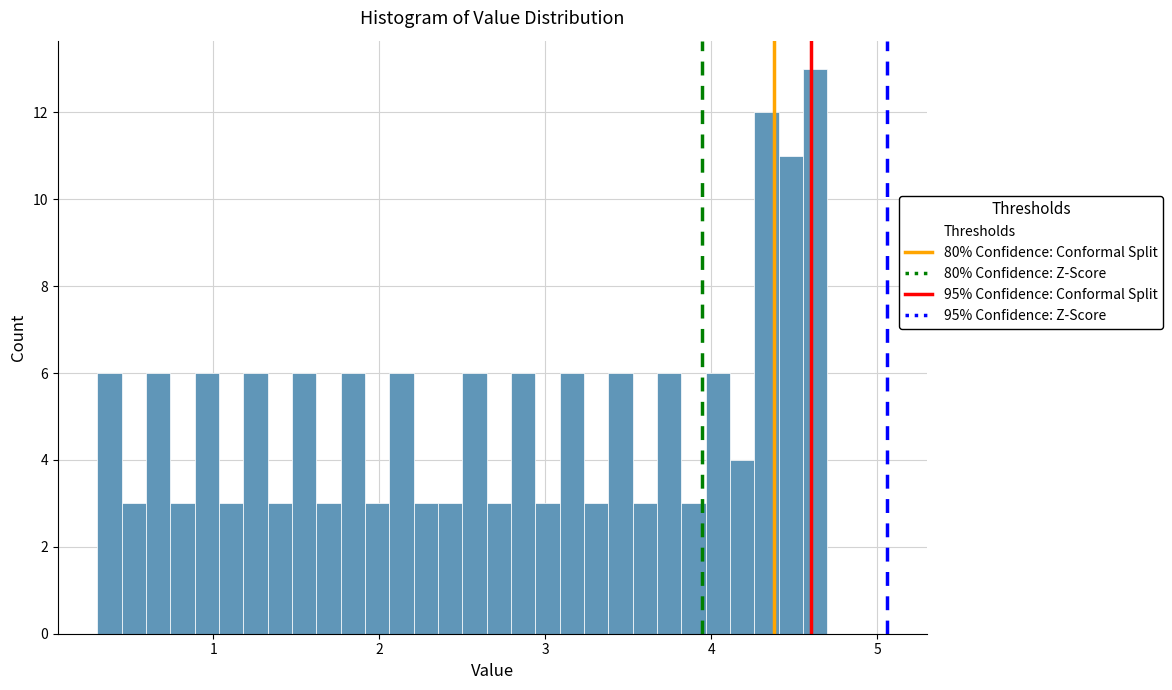

Around what value on the x-axis is the tallest bar? Give the approximate position of its centre, as read against the axis.

4.6